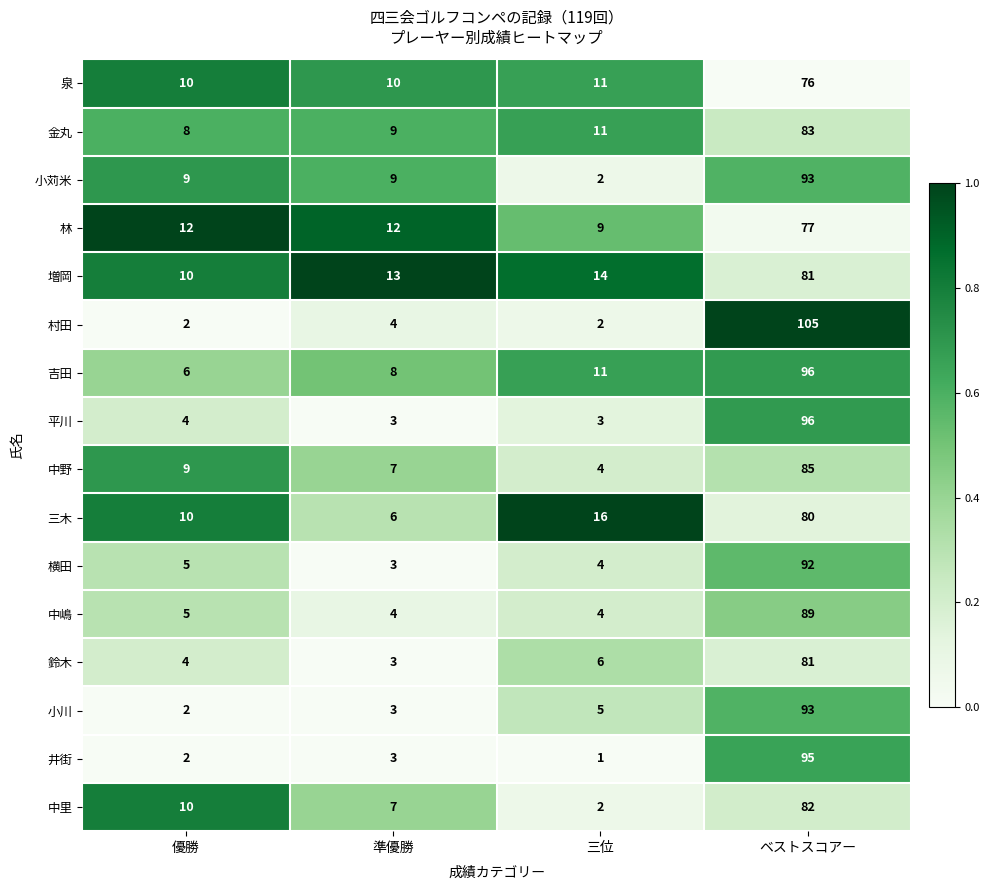

Which series has the widest spread of values?

村田